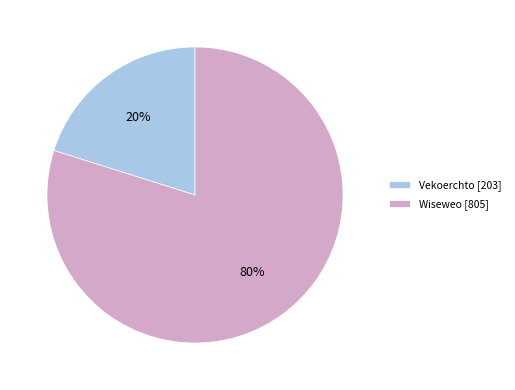

Is it true that Vekoerchto is 28% of the pie?

False